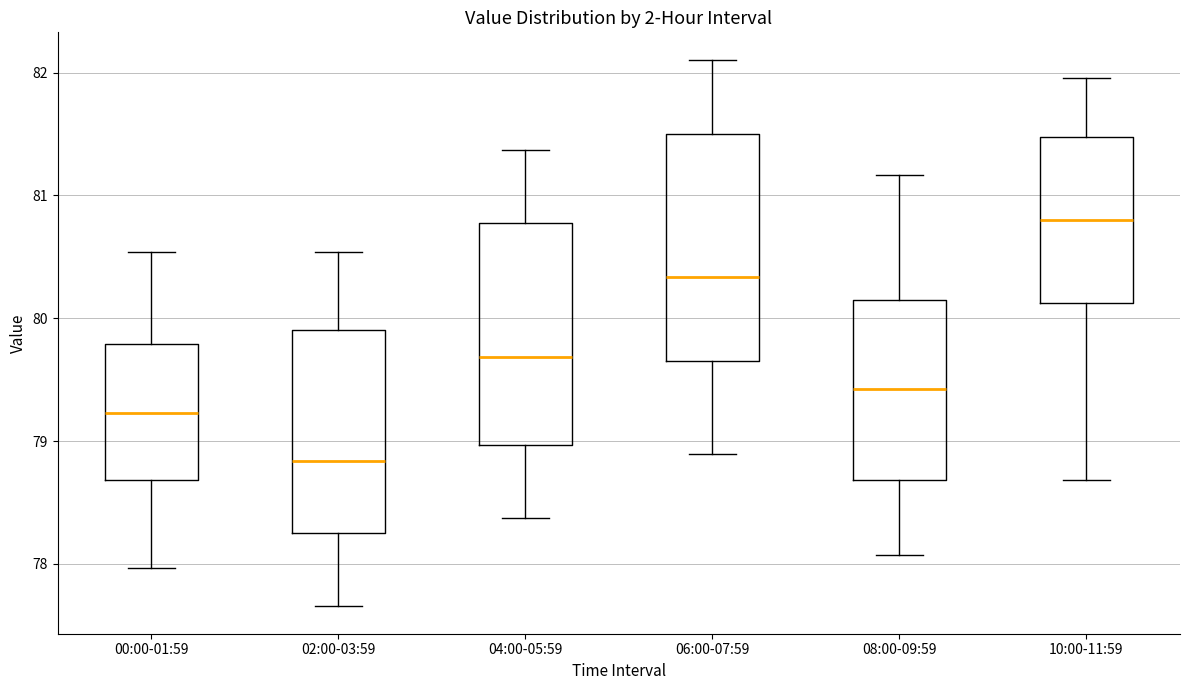

Reading left to right, transcribe this box plot: for each box, give where its median line is, the range the box spans, and where its two whiskers end, as read against the y-axis. The values are not printed on the chart, so give them approximately, as read against the axis.

00:00-01:59: median 79.2, box 78.7 to 79.8, whiskers 78.0 to 80.5
02:00-03:59: median 78.8, box 78.3 to 79.9, whiskers 77.7 to 80.5
04:00-05:59: median 79.7, box 79.0 to 80.8, whiskers 78.4 to 81.4
06:00-07:59: median 80.3, box 79.7 to 81.5, whiskers 78.9 to 82.1
08:00-09:59: median 79.4, box 78.7 to 80.2, whiskers 78.1 to 81.2
10:00-11:59: median 80.8, box 80.1 to 81.5, whiskers 78.7 to 82.0